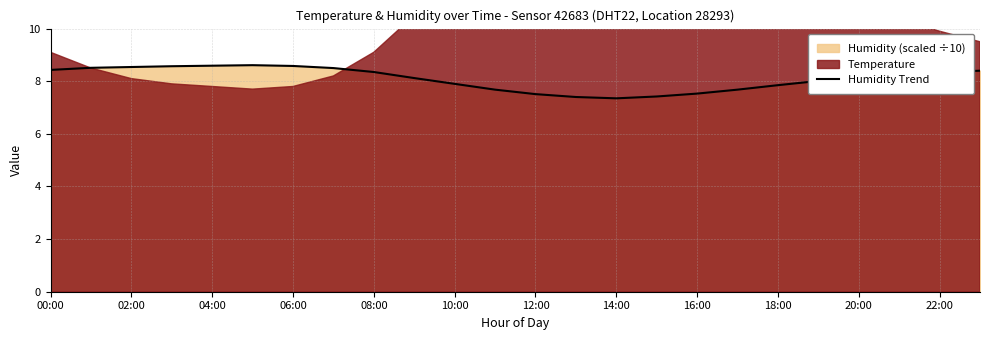

What is the highest value of the Humidity Trend series?

8.6